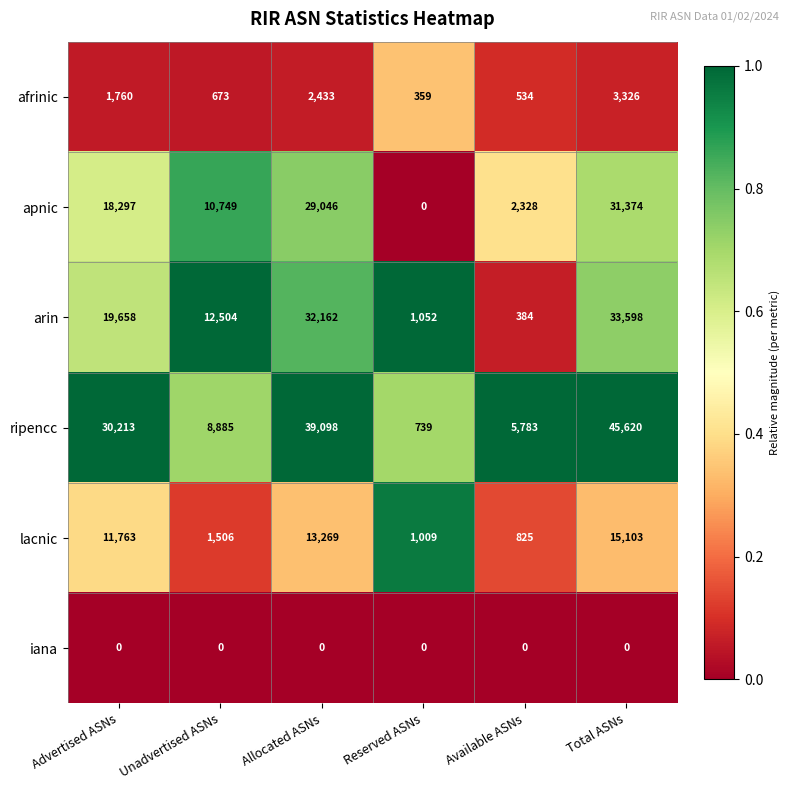

What is the difference between the apnic values at Allocated ASNs and Available ASNs?

26718